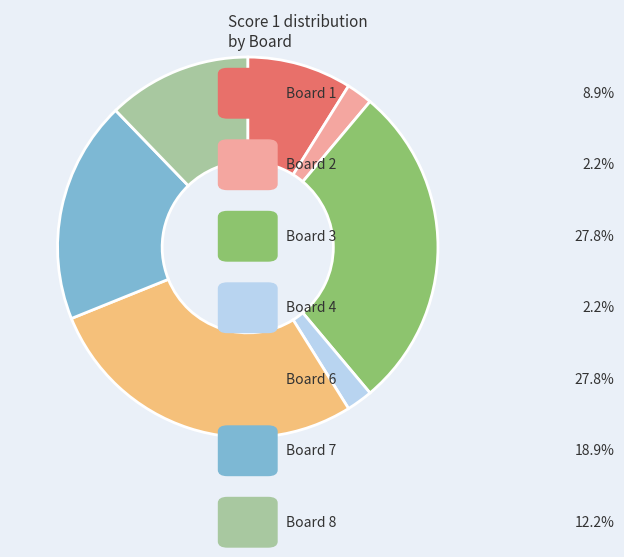

Is there any slice that represents more than half of the pie?

No